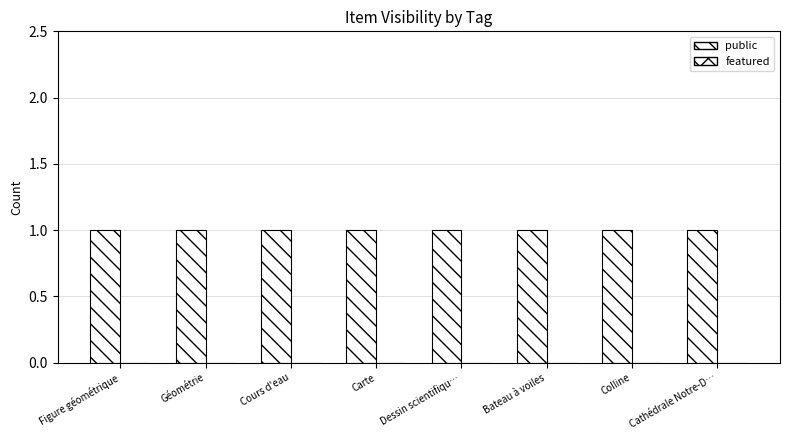

At Cours d'eau, list the series in order from smallest to largest.

featured, public